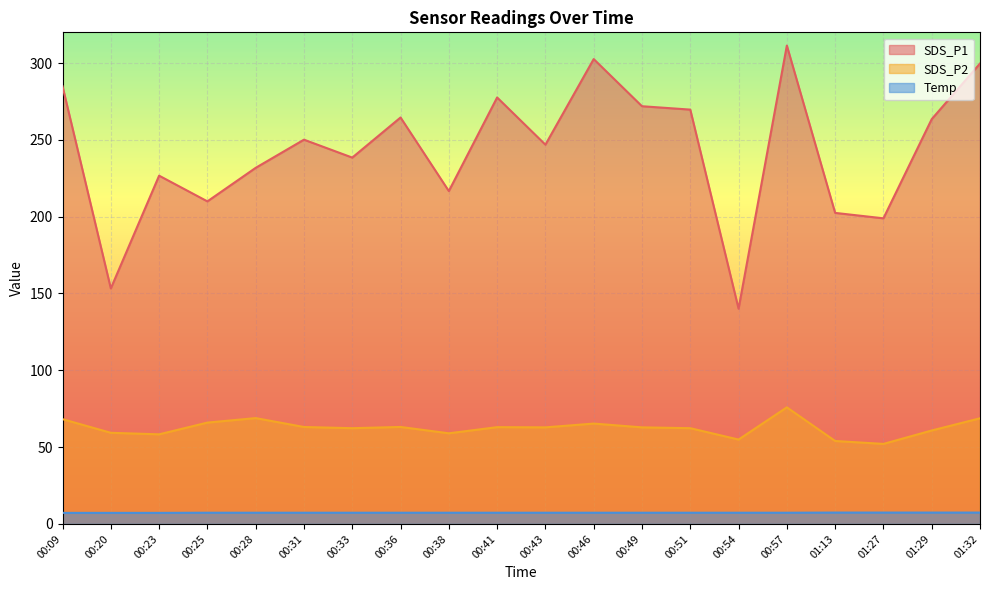

What is the sum of the SDS_P2 values at 00:51 and 00:25?

128.3